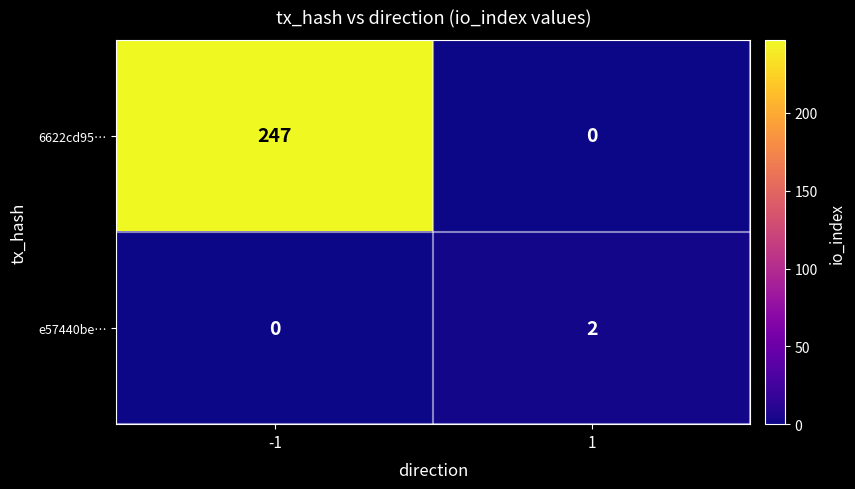

Between -1 and 1, which series saw the biggest shift?

6622cd95…